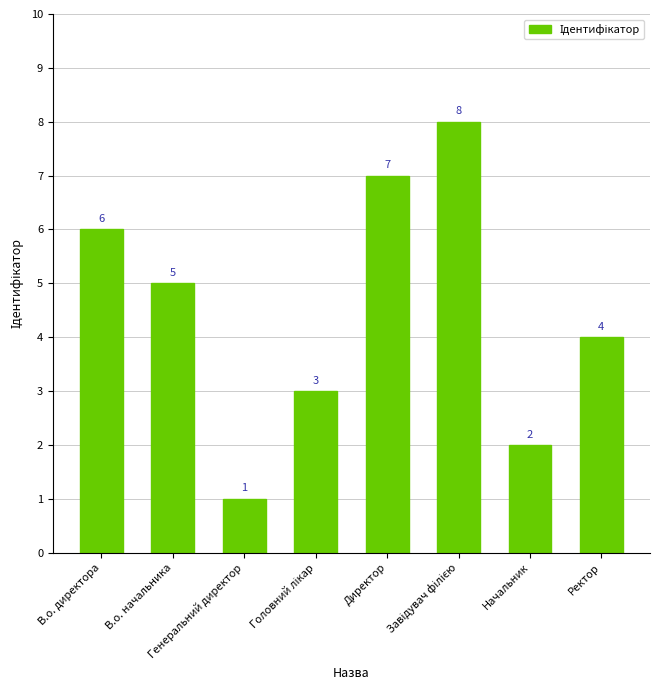

How many data points are less than 5?

4